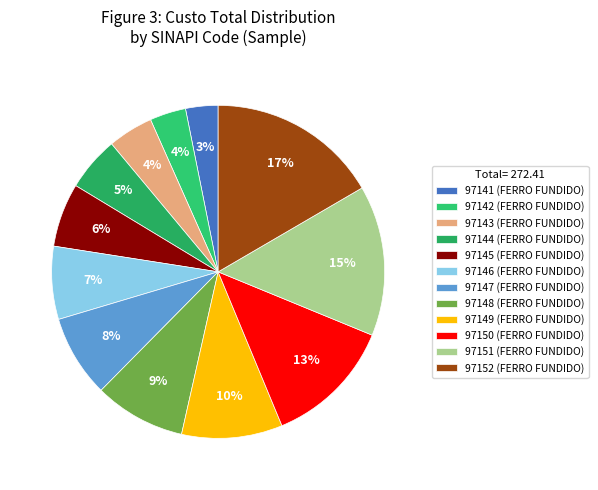

Does 97142 represent more than half of the total?

No